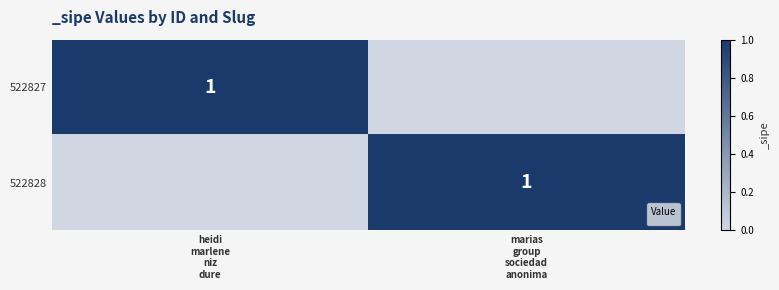

Which has a higher value, heidi
marlene
niz
dure or marias
group
sociedad
anonima?

heidi
marlene
niz
dure